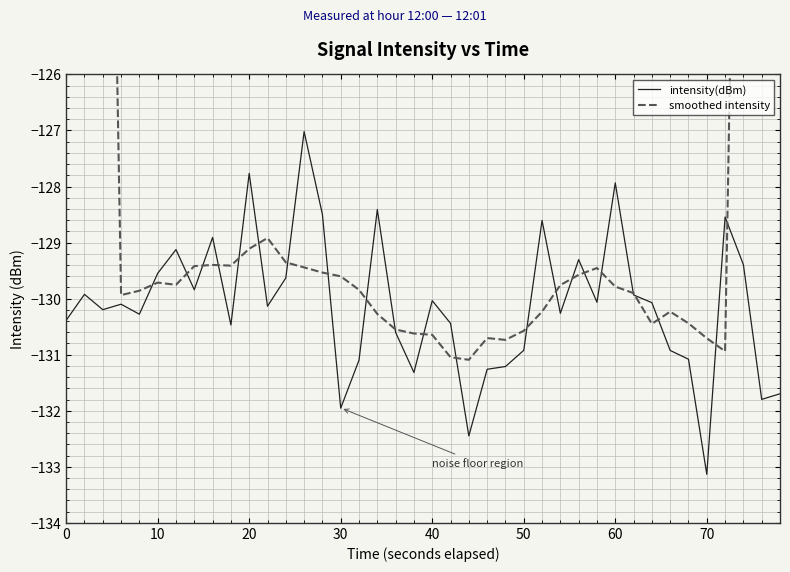

Reading left to right, transcribe all the data shown in this chart.

intensity(dBm): -130.4	-129.9	-130.2	-130.1	-130.3	-129.5	-129.1	-129.8	-128.9	-130.5	-127.8	-130.1	-129.6	-127.0	-128.5	-132.0	-131.1	-128.4	-130.6	-131.3	-130.0	-130.4	-132.4	-131.3	-131.2	-130.9	-128.6	-130.3	-129.3	-130.1	-127.9	-129.9	-130.1	-130.9	-131.1	-133.1	-128.5	-129.4	-131.8	-131.7
smoothed intensity: -74.4	-93.0	-111.5	-129.9	-129.9	-129.7	-129.8	-129.4	-129.4	-129.4	-129.1	-128.9	-129.4	-129.4	-129.5	-129.6	-129.8	-130.3	-130.6	-130.6	-130.6	-131.0	-131.1	-130.7	-130.7	-130.6	-130.2	-129.8	-129.6	-129.5	-129.8	-129.9	-130.4	-130.2	-130.4	-130.7	-130.9	-112.2	-93.5	-74.5